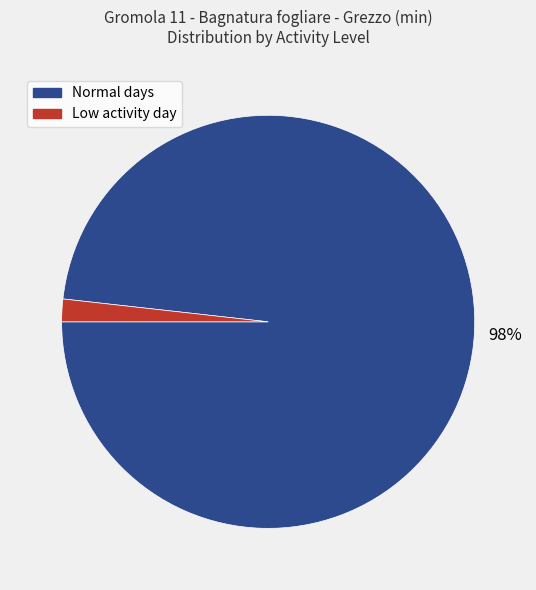

To the nearest percent, what is the average slice percentage?

50%